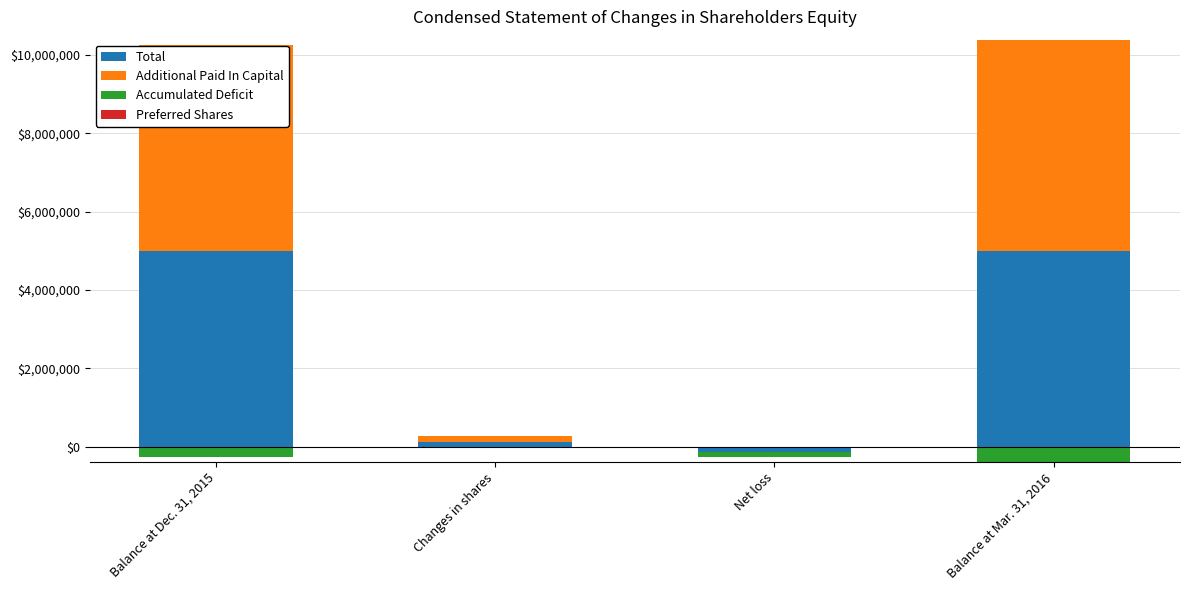

Between Balance at Mar. 31, 2016 and Changes in shares, which is larger?

Balance at Mar. 31, 2016